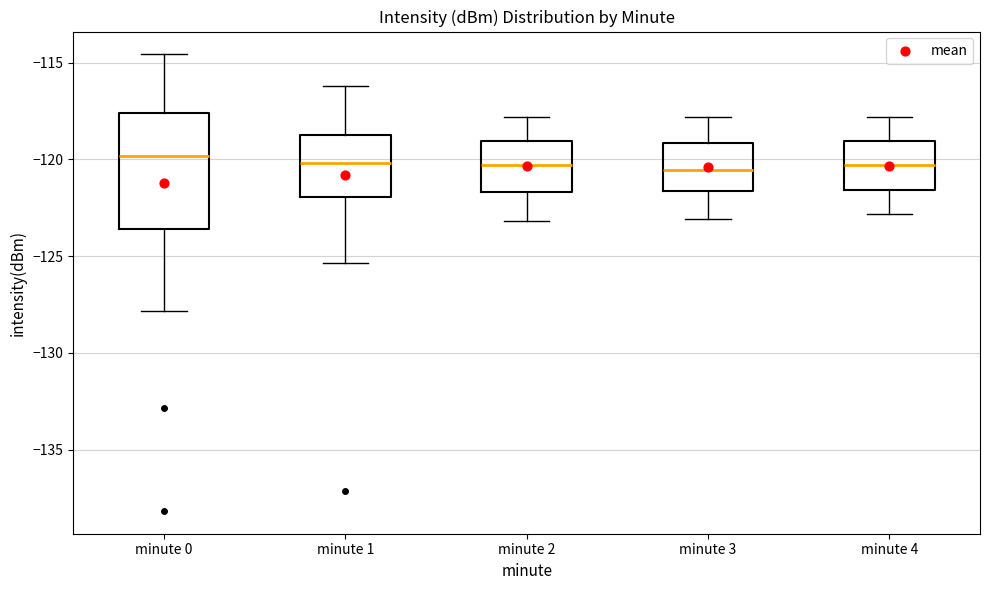

Comparing the boxes themselves (not the whiskers), which one is the tallest?

minute 0